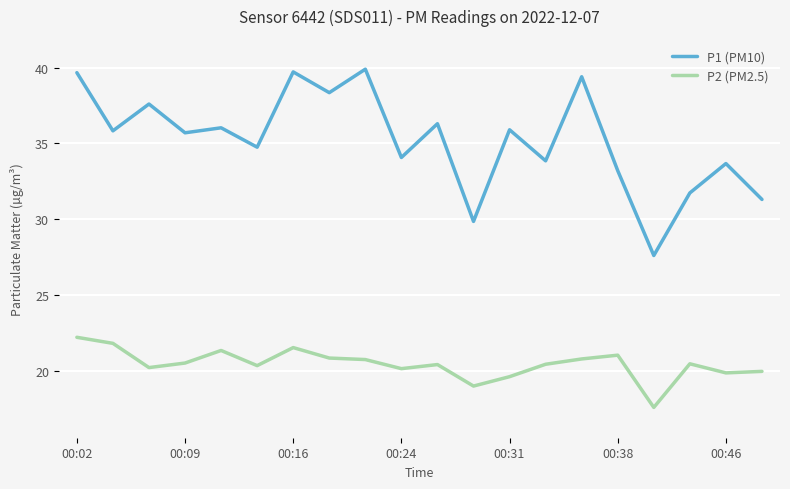

Which series has the largest range (max minus min)?

P1 (PM10)